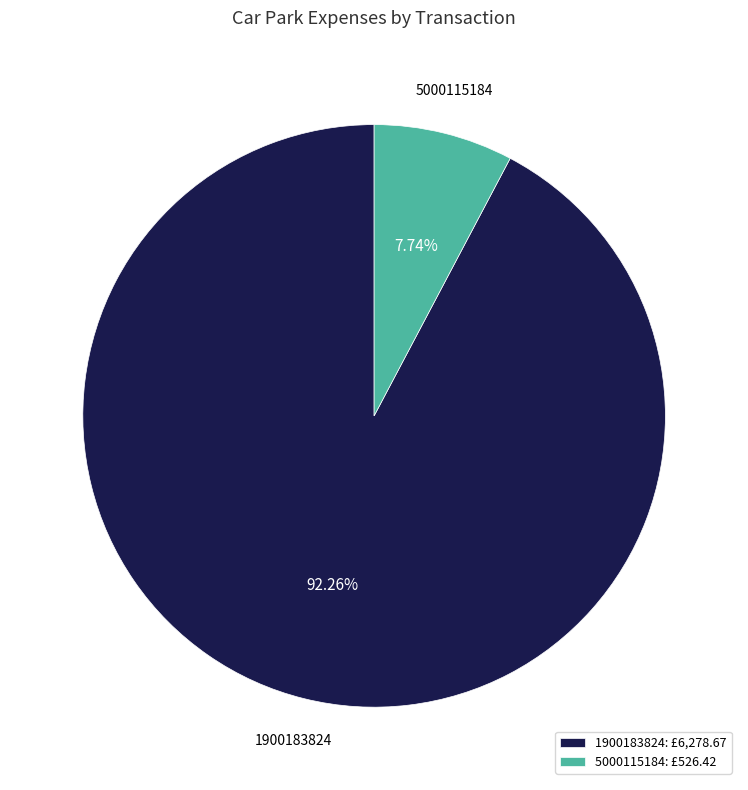

To the nearest percent, what percentage of the pie is 5000115184?

8%